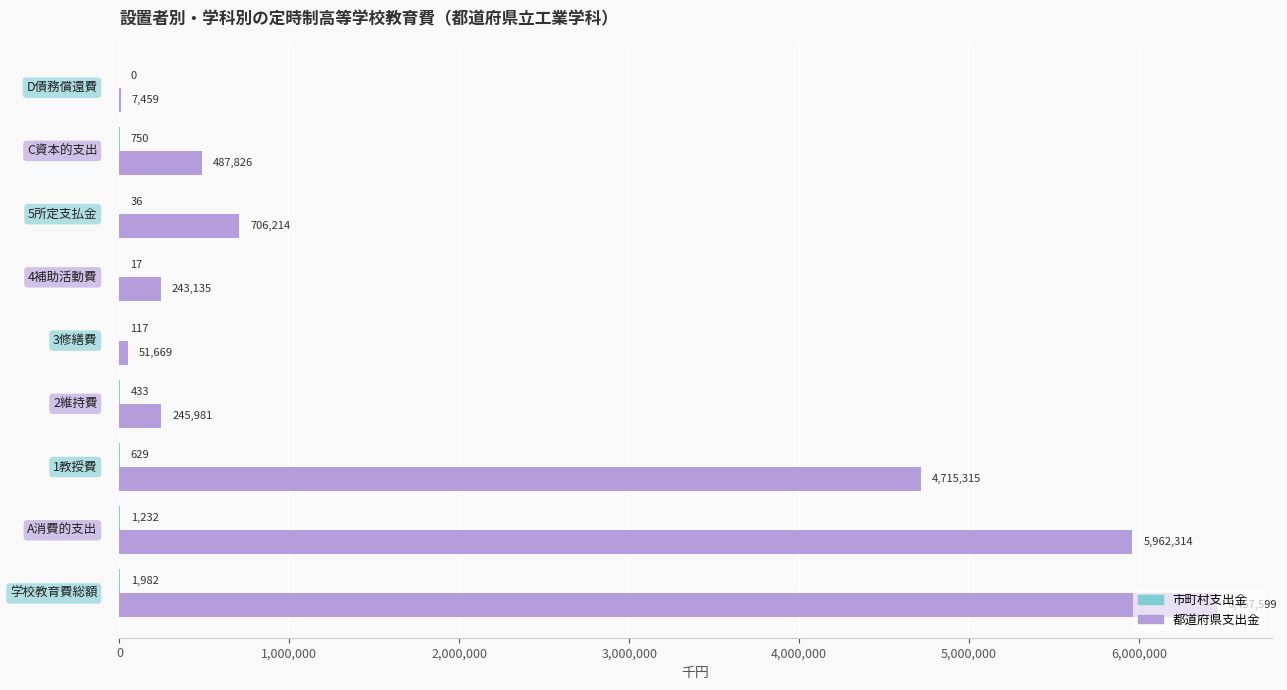

What is the maximum value shown in the chart?

6457599